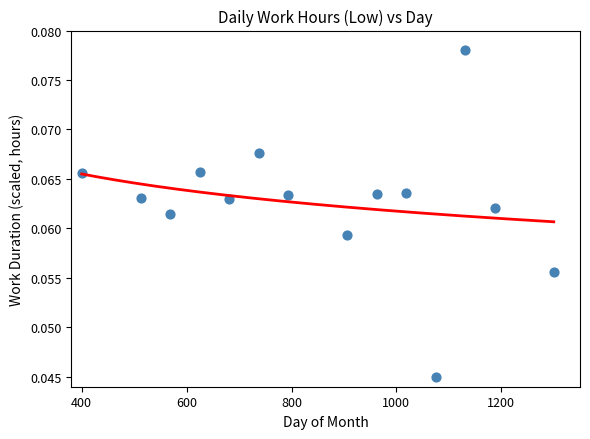

What is the range of X values (max minus min)?

900.0